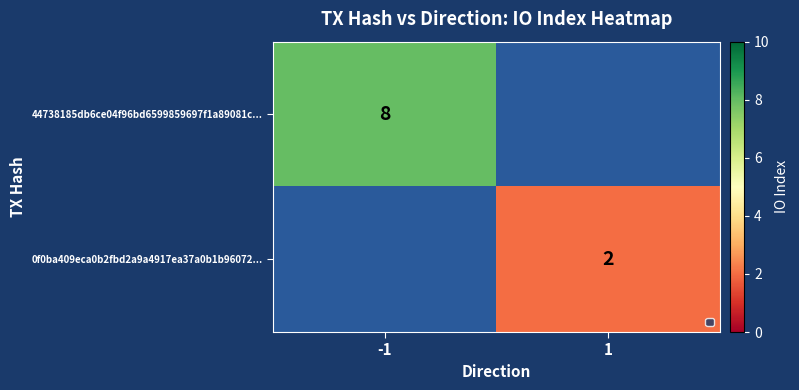

Is it true that 0f0ba409eca0b2fbd2a9a4917ea37a0b1b96072... equals 3 at 1?

False